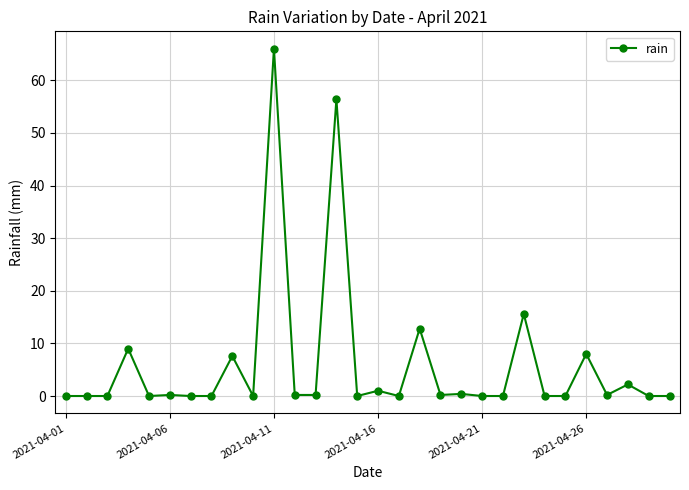

What is the difference between the second highest and minimum values?

56.4